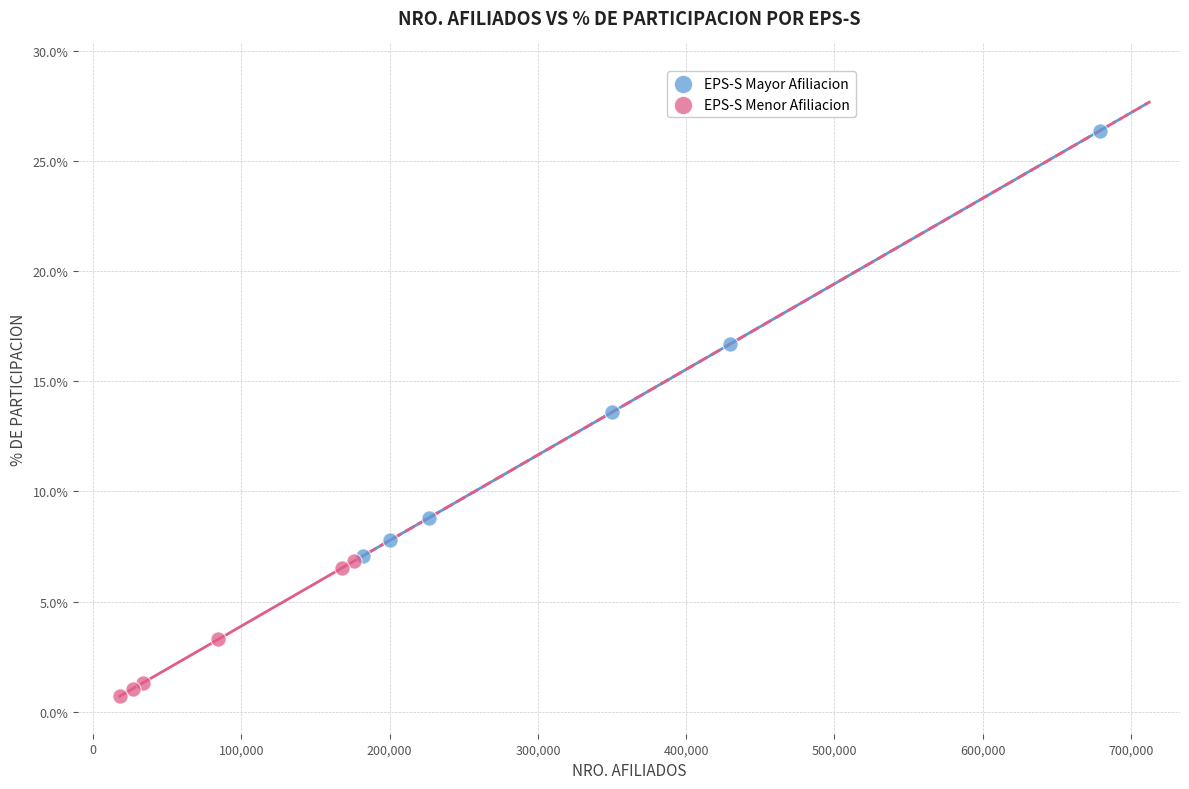

Which series reaches the maximum Y coordinate?

EPS-S Mayor Afiliacion